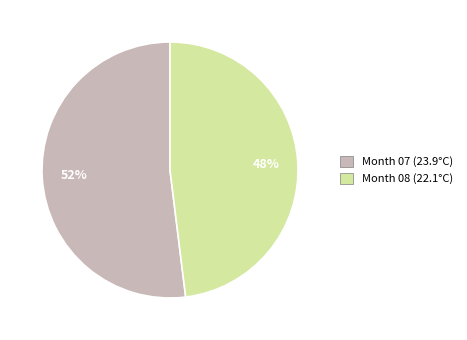

Is there a majority slice in this chart?

Yes